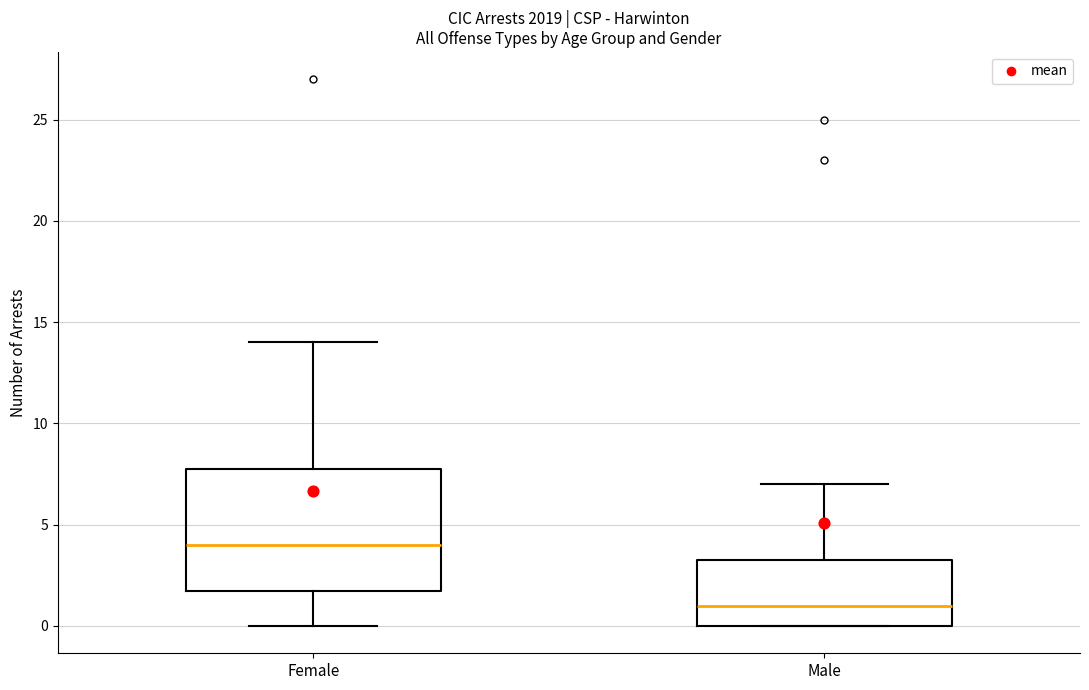

Reading left to right, transcribe this box plot: for each box, give where its median line is, the range the box spans, and where its two whiskers end, as read against the y-axis. The values are not printed on the chart, so give them approximately, as read against the axis.

Female: median 4.0, box 2.0 to 8.0, whiskers 0.0 to 14.0
Male: median 1.0, box 0.0 to 3.5, whiskers 0.0 to 7.0